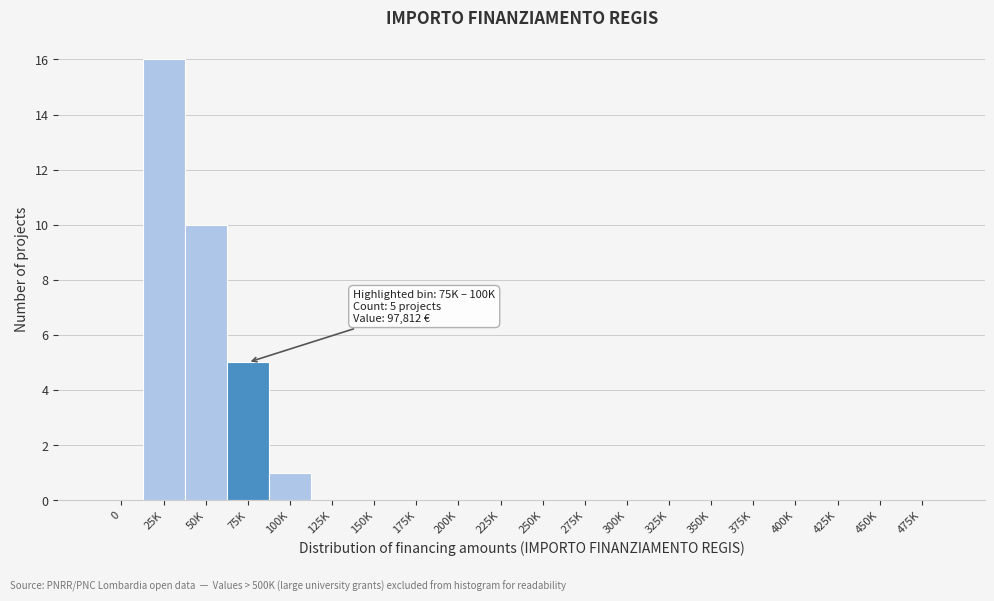

Reading right to left, transcribe all the data shown in this chart.

475K=0	450K=0	425K=0	400K=0	375K=0	350K=0	325K=0	300K=0	275K=0	250K=0	225K=0	200K=0	175K=0	150K=0	125K=0	100K=1	75K=5	50K=10	25K=16	0=0